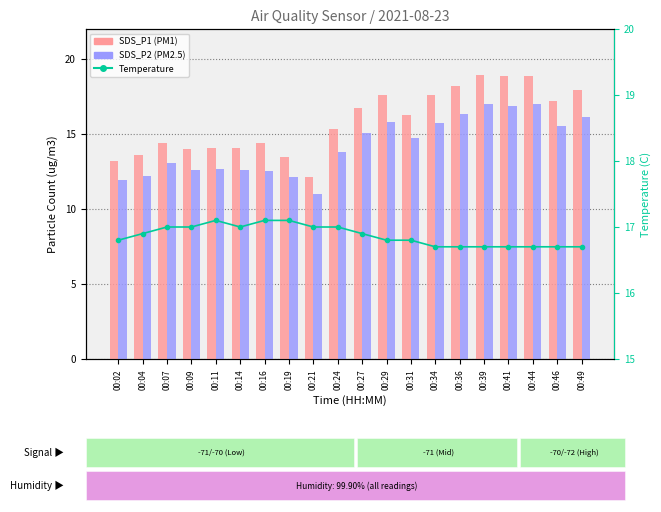

At how many categories does at least one series exceed 16?

20